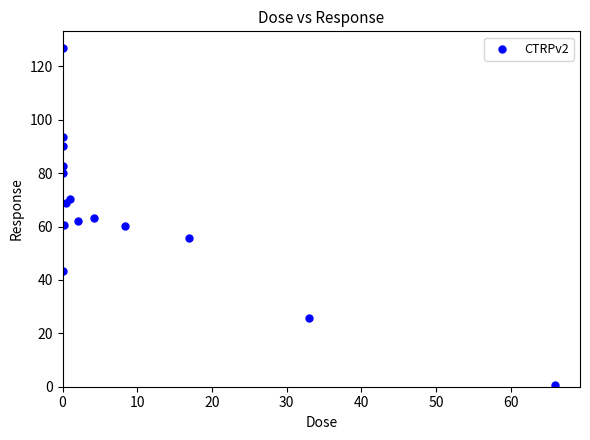

Count the number of points in this scatter plot.

15